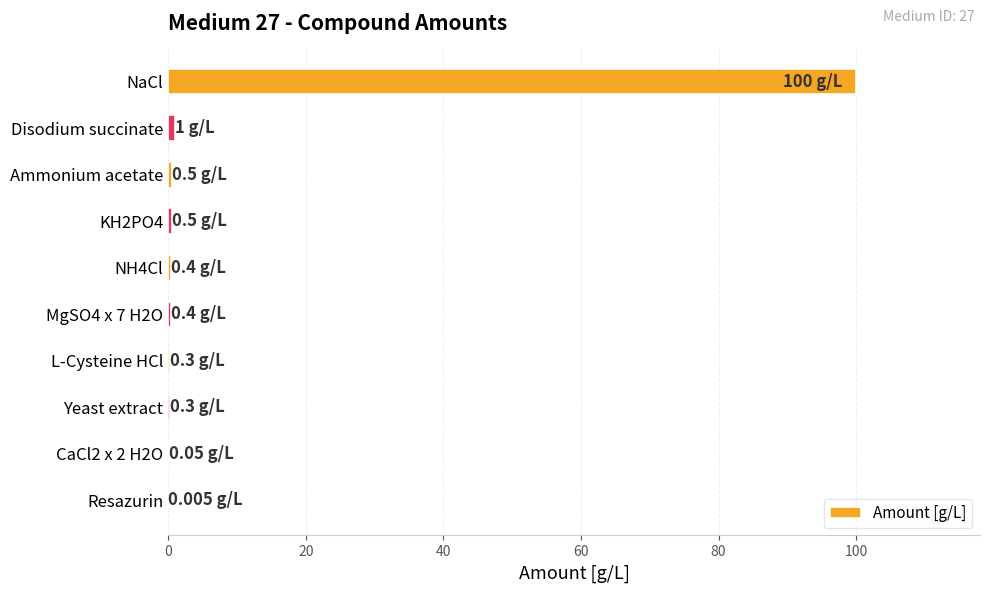

What is the sum of all values?

103.5